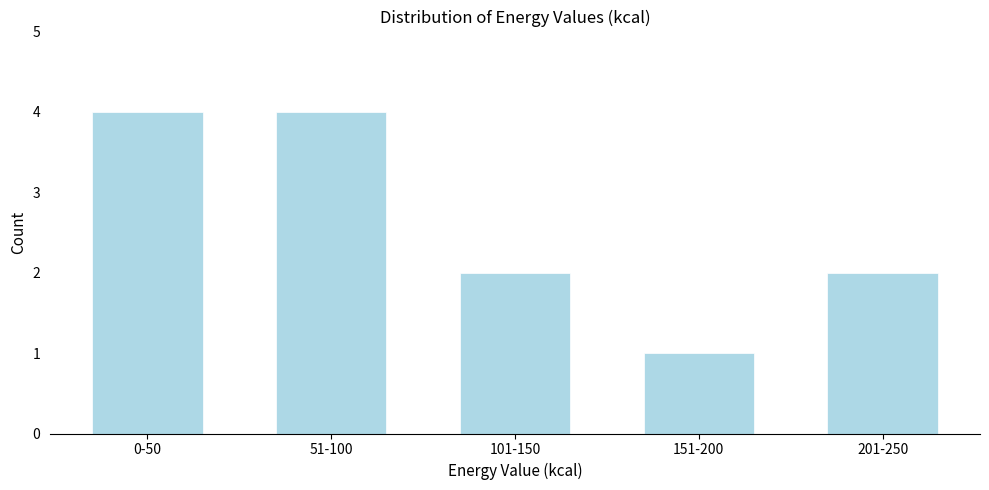

Reading left to right, what are all the values shown in this chart?

4	4	2	1	2